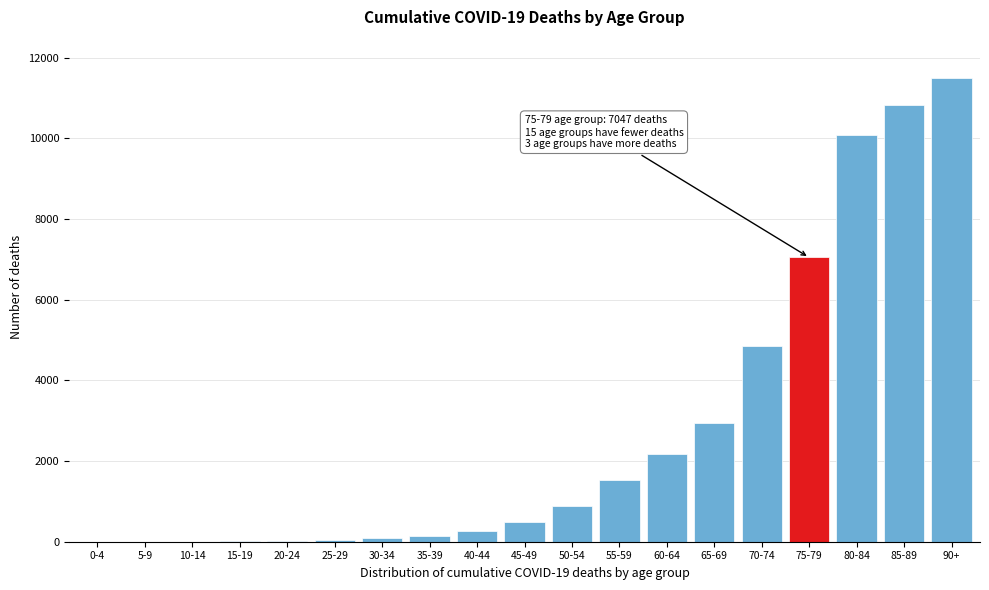

What is the change in value from 45-49 to 75-79?

+6558